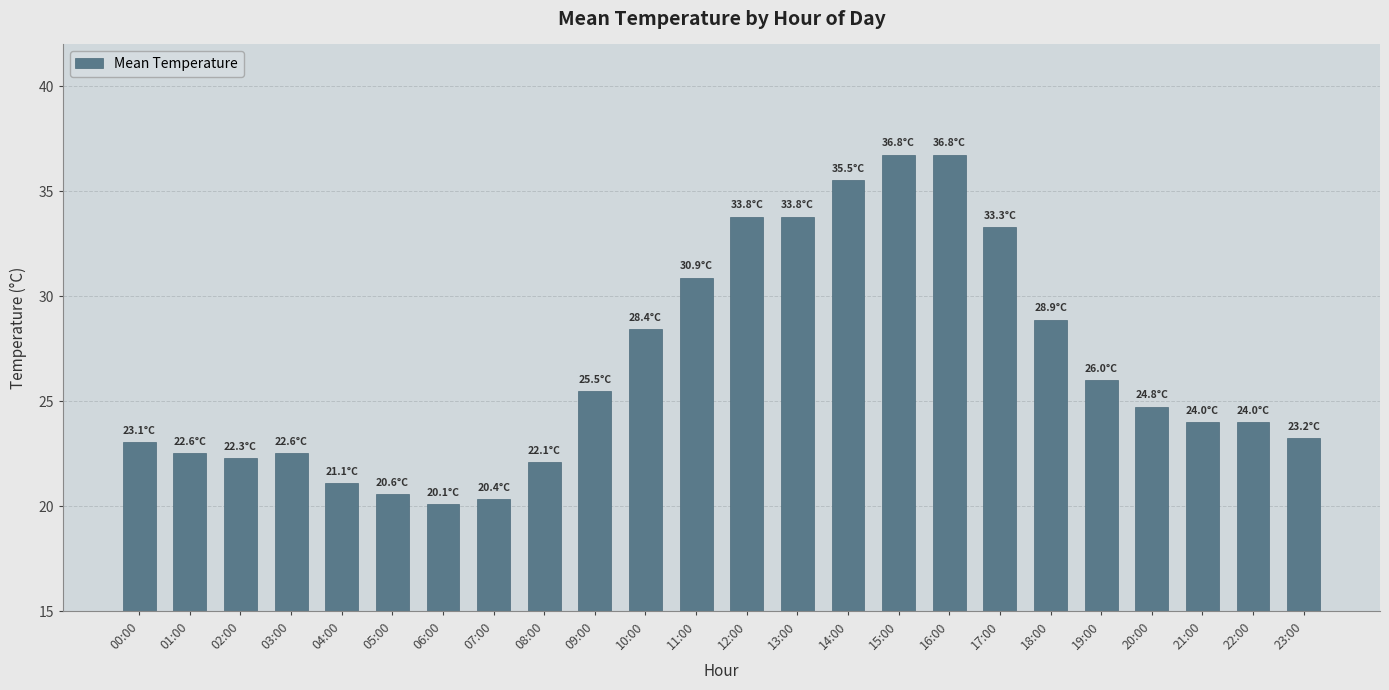

What is the average value?

26.7